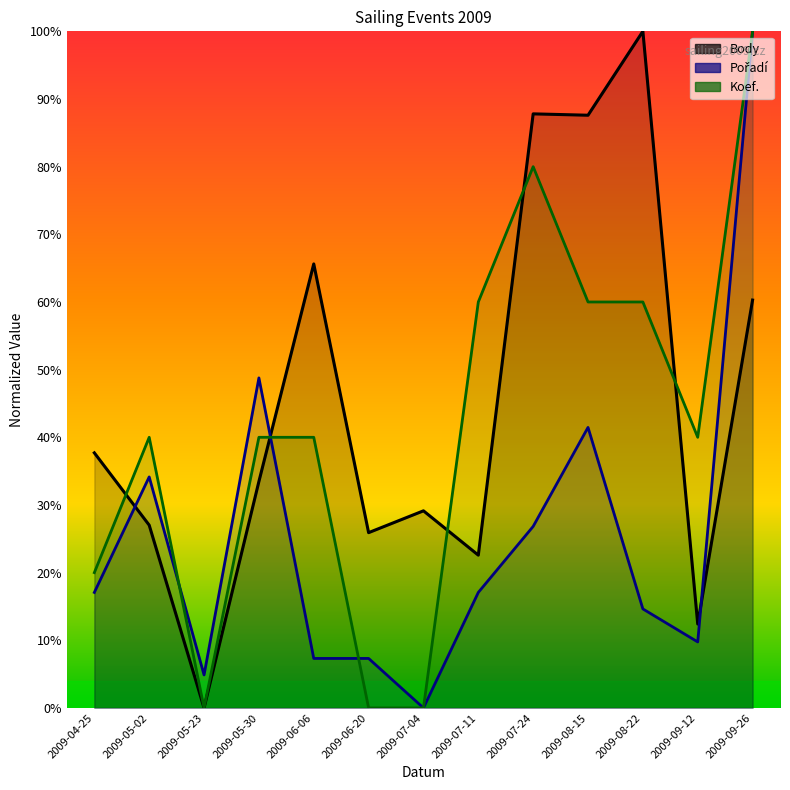

At which category does Pořadí reach its first local valley?

2009-05-23